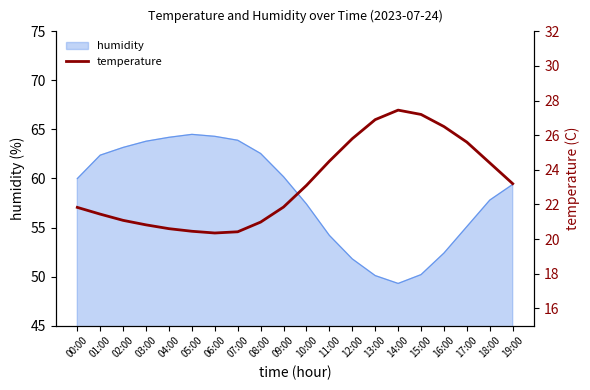

The humidity series shows 83.3 at 00:00. True or false?

False